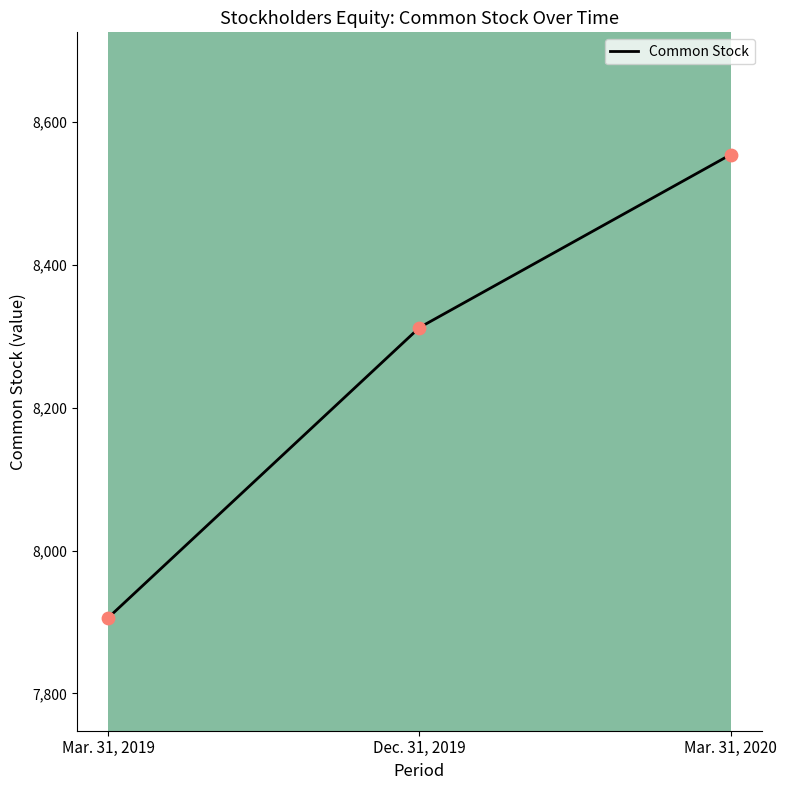

Approximately how many times larger is the value at Mar. 31, 2019 compared to Mar. 31, 2020?

0.9